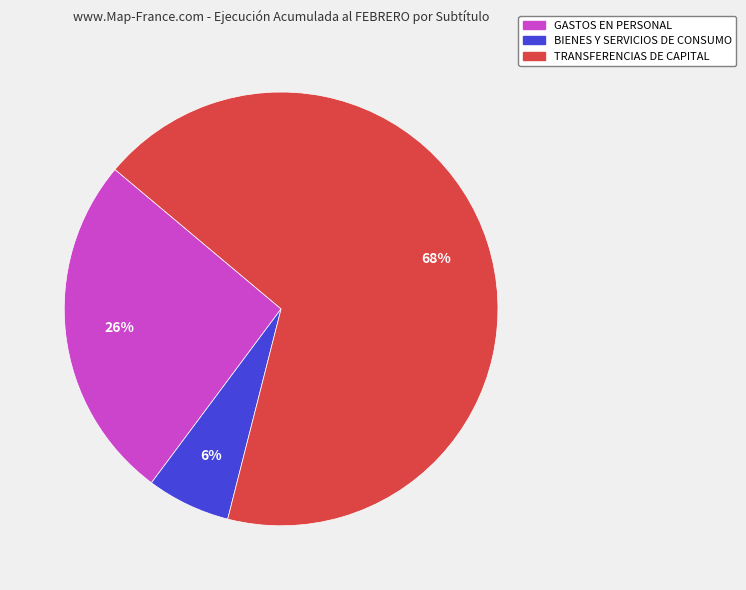

Is there any slice that represents more than half of the pie?

Yes